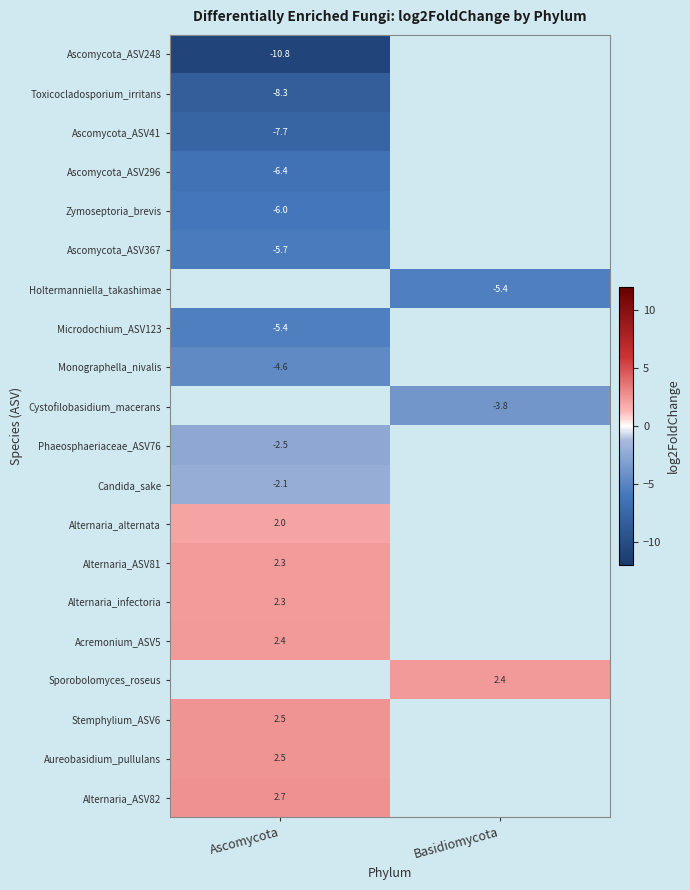

Is the value of Microdochium_ASV123 at Ascomycota greater than the value of Aureobasidium_pullulans at Ascomycota?

No